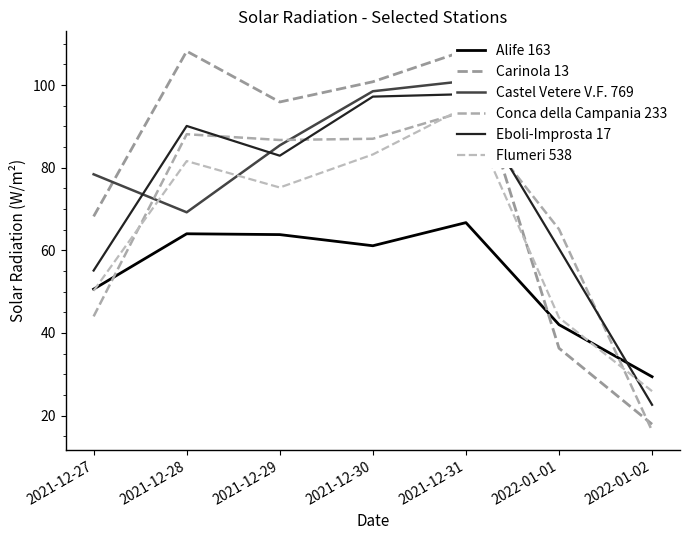

What is the sum of all Flumeri 538 values?

454.5